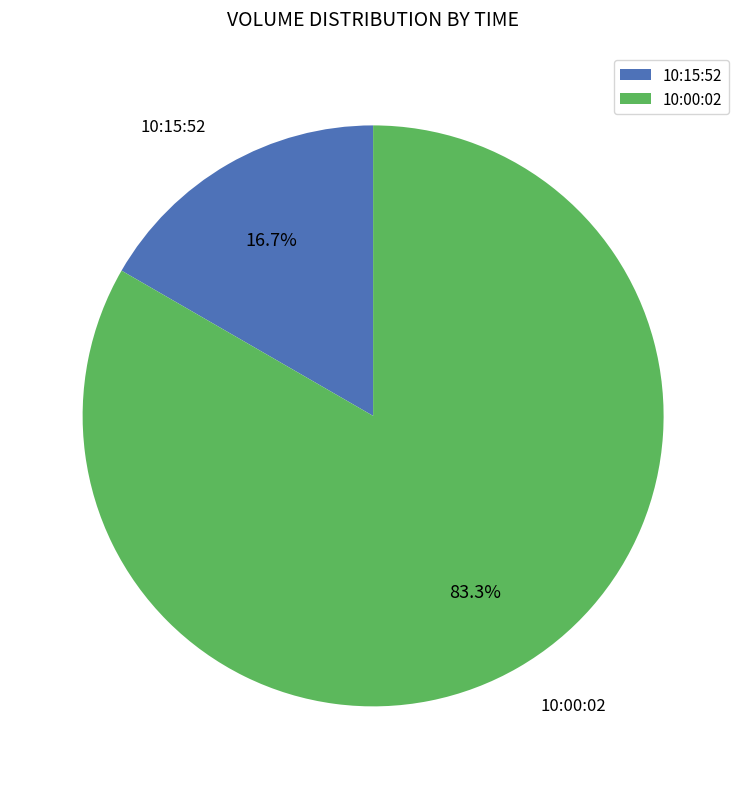

To the nearest percent, what is the combined percentage of 10:00:02 and 10:15:52?

100%